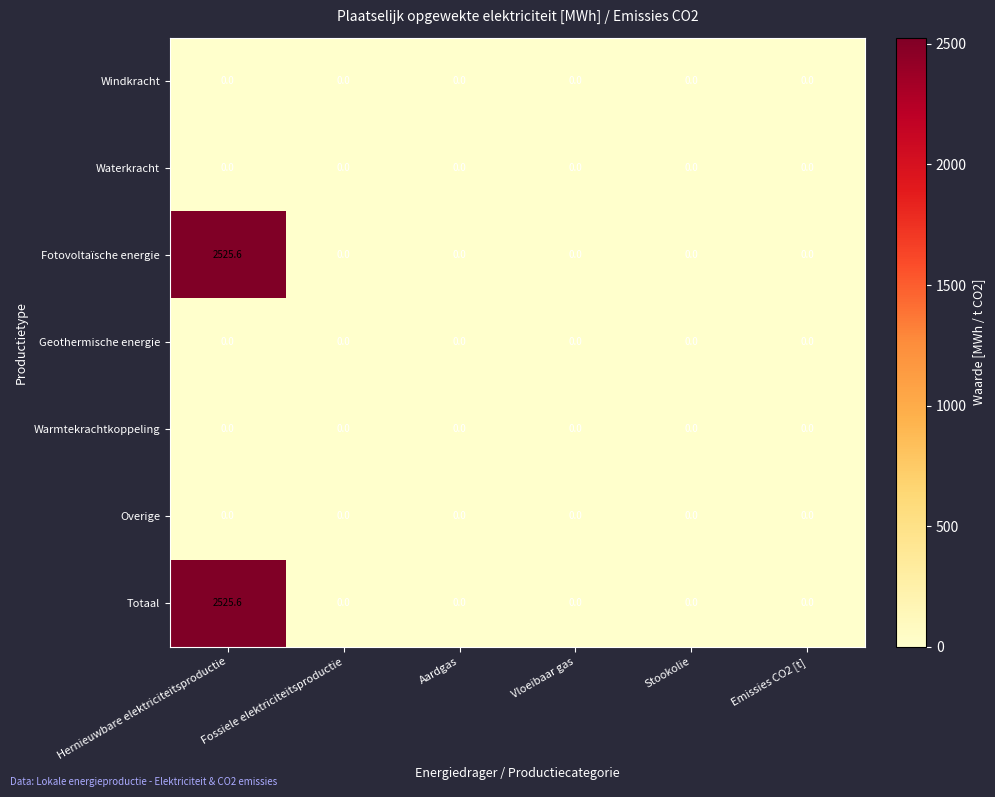

At which category is the sum across all series the highest?

Hernieuwbare elektriciteitsproductie